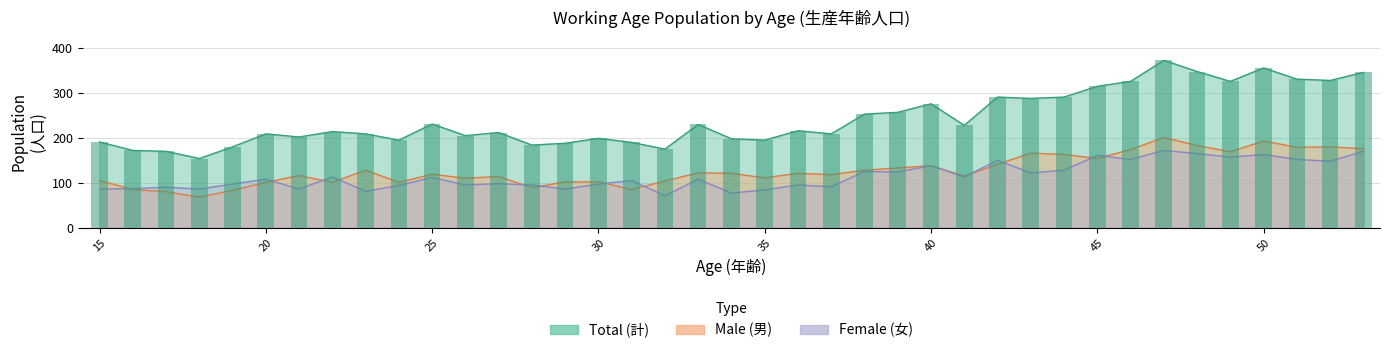

What is the value of the total_working bar at the 27th from the left?

228